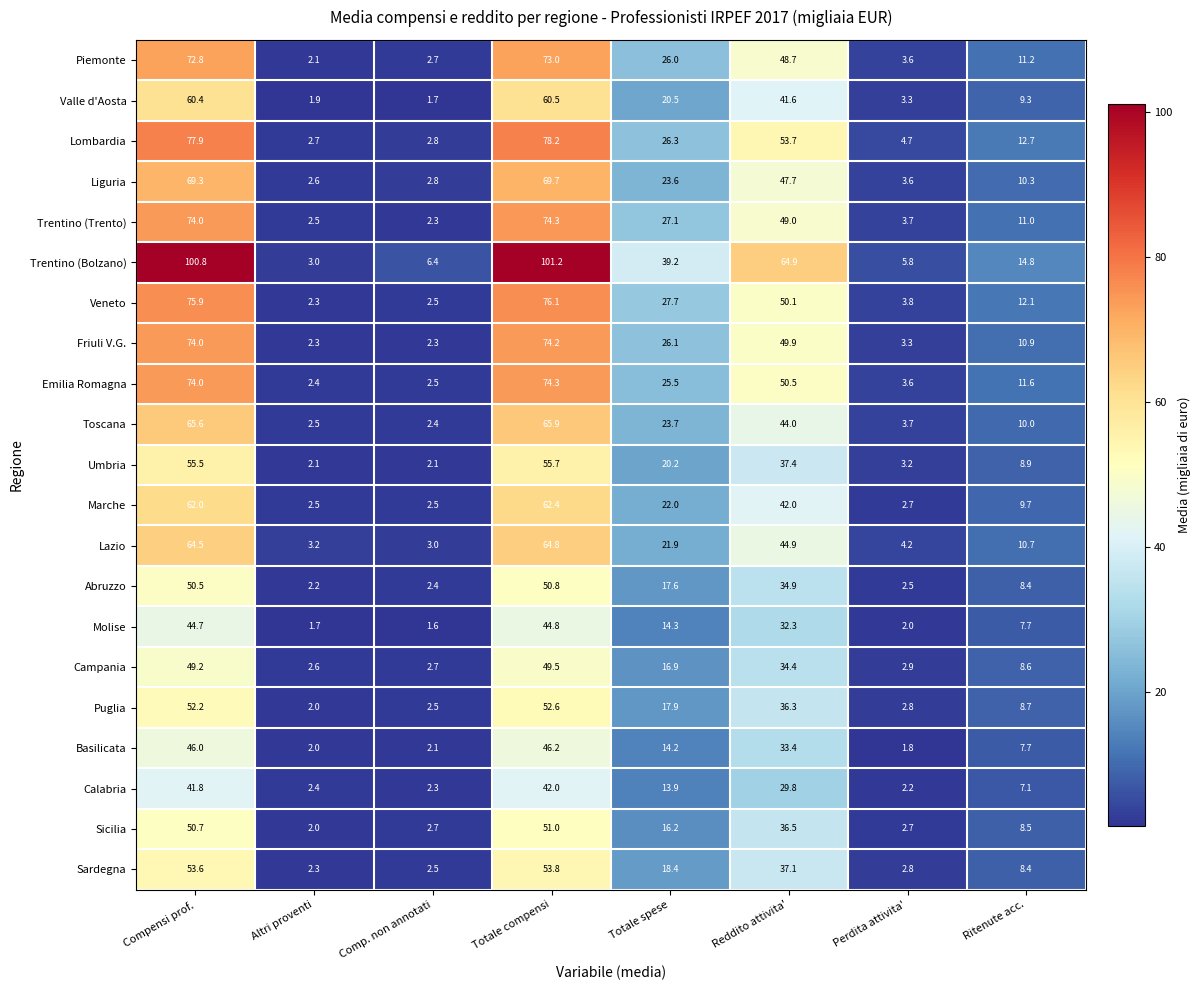

Between Totale compensi and Totale spese, which series saw the biggest shift?

Trentino (Bolzano)